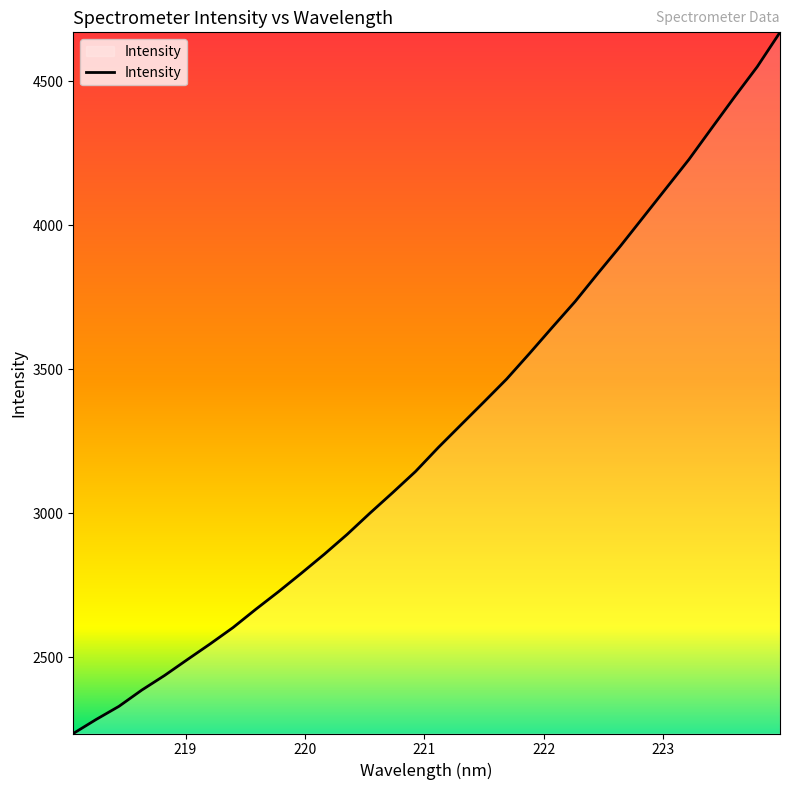

How many lines are shown in the chart?

1